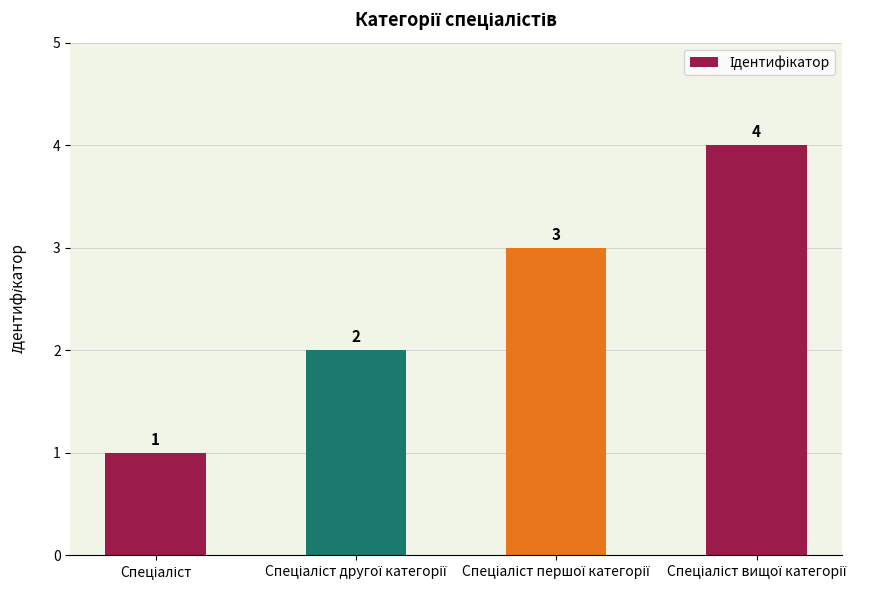

Does the chart contain stacked bars?

No